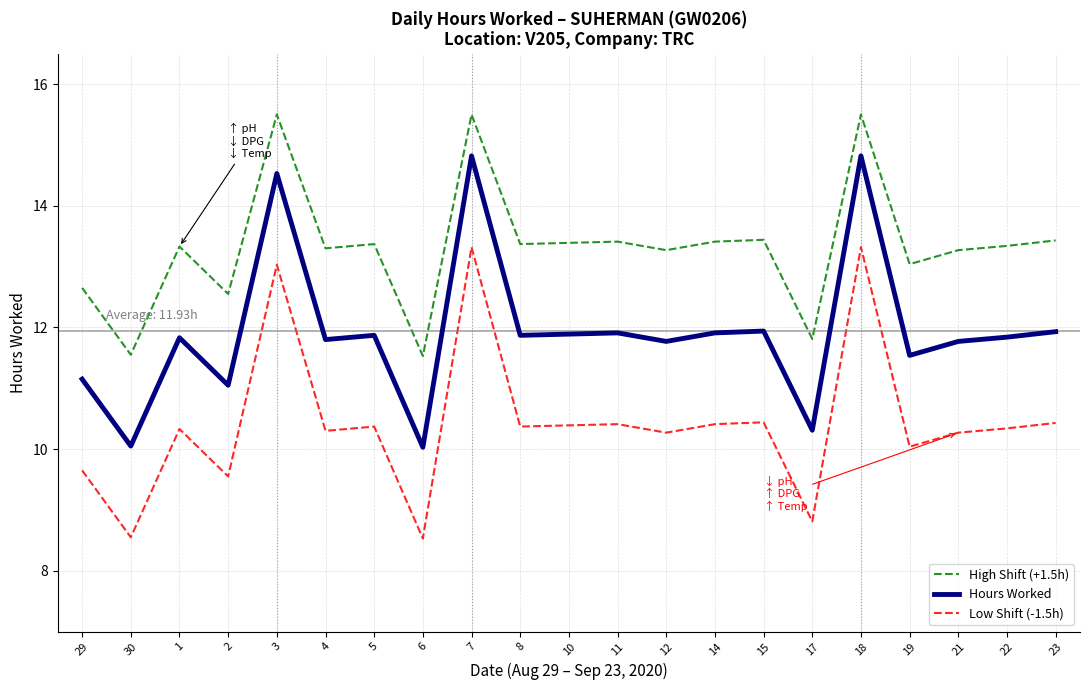

What is the sum of all High Shift (+1.5h) values?

280.0